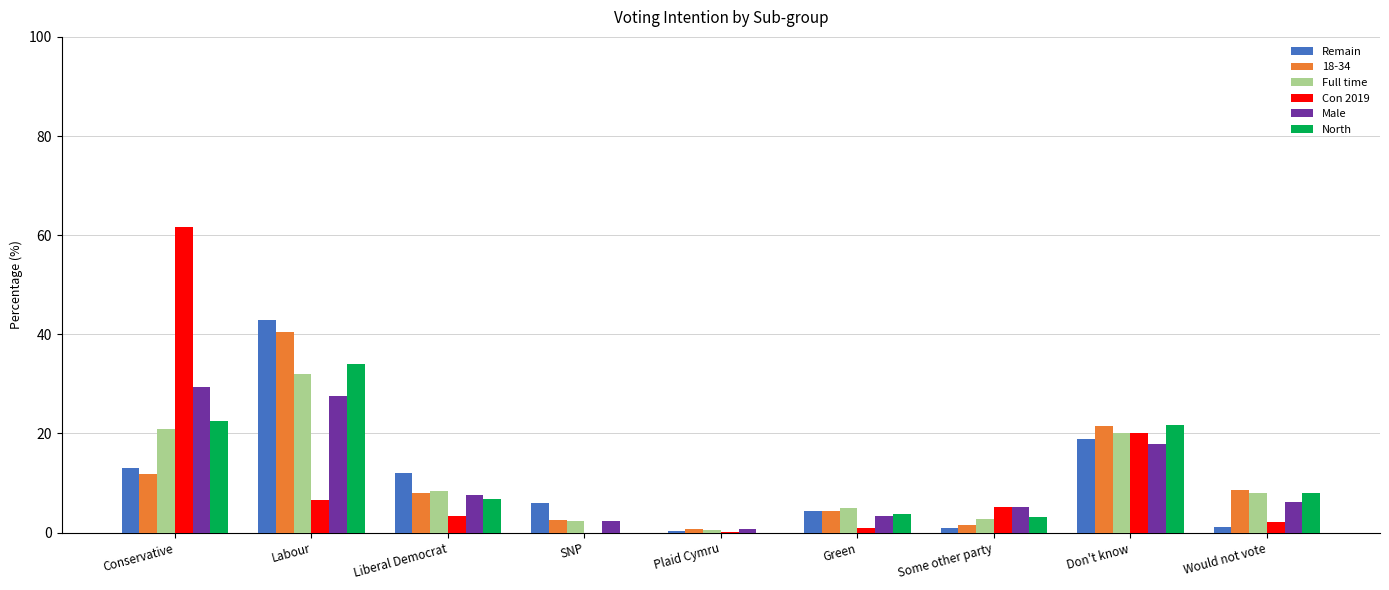

Is it true that Male equals 3.4 at Green?

True